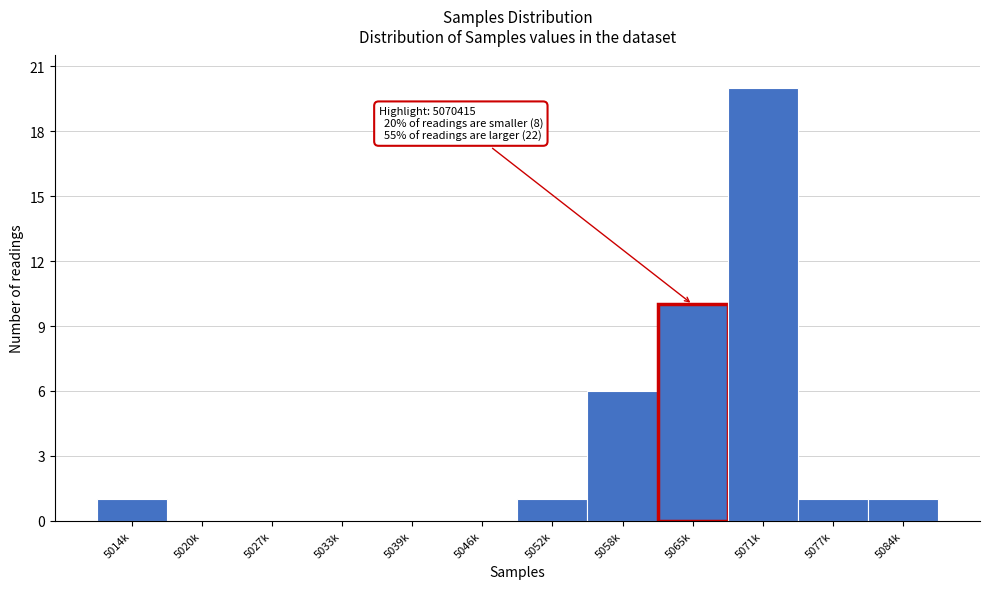

Reading left to right, list all the values displayed in this chart.

5014k=1	5020k=0	5027k=0	5033k=0	5039k=0	5046k=0	5052k=1	5058k=6	5065k=10	5071k=20	5077k=1	5084k=1